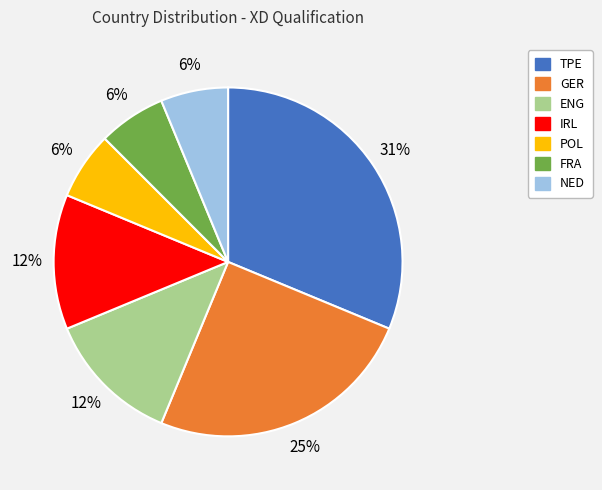

How many segments does this pie chart have?

7